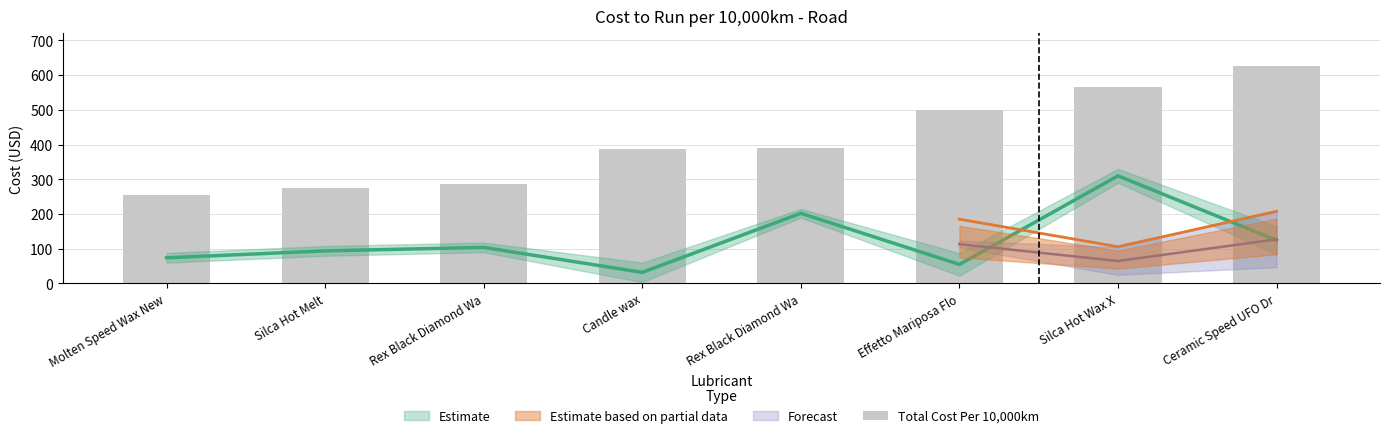

What is the change in value from Molten Speed Wax New to Rex Black Diamond Wa?

+30.0